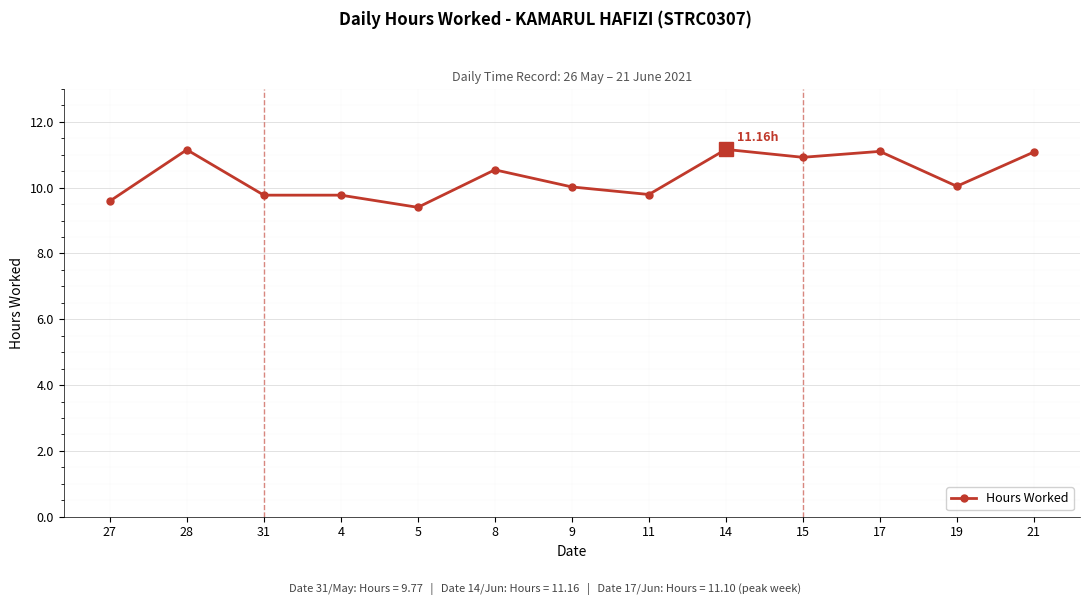

What is the value of the 3rd point from the left?

9.8